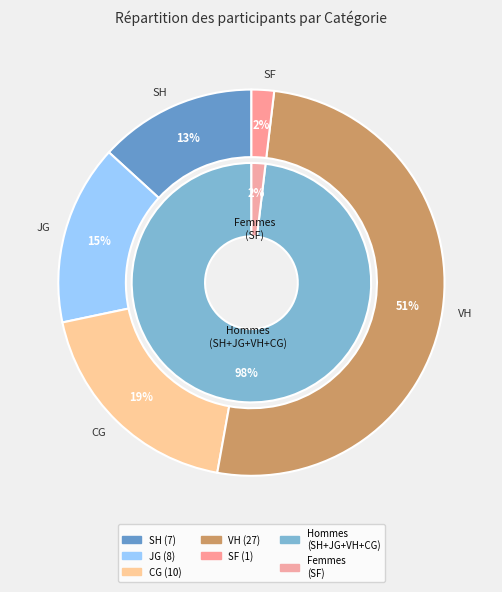

True or false: counts accounts for 13% of the total.

True